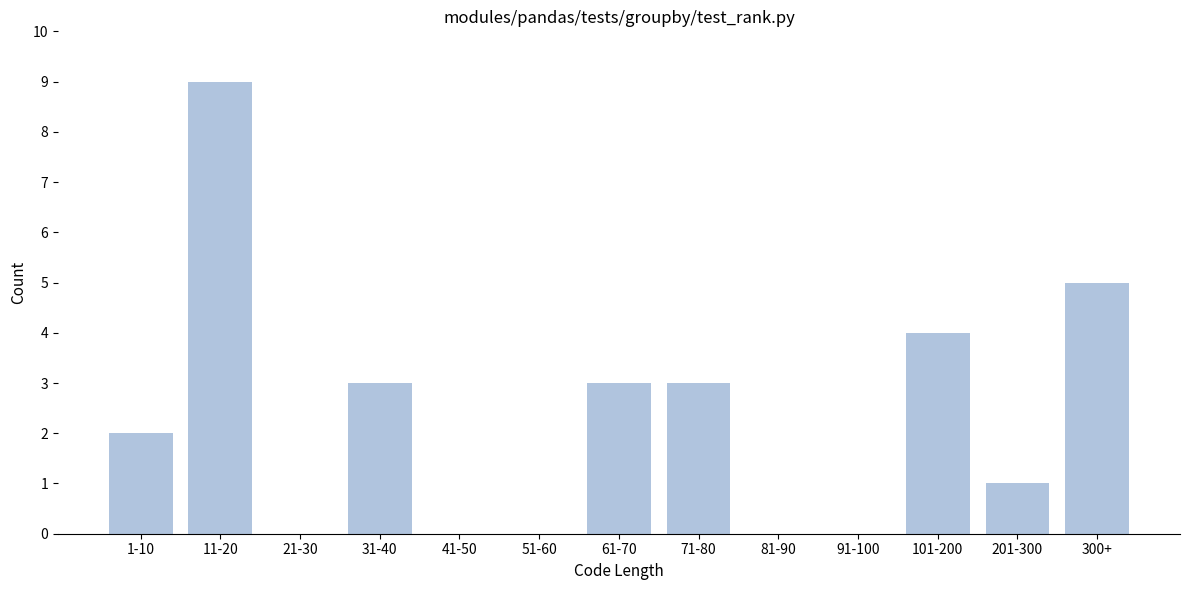

Reading left to right, what are all the values shown in this chart?

1-10=2	11-20=9	21-30=0	31-40=3	41-50=0	51-60=0	61-70=3	71-80=3	81-90=0	91-100=0	101-200=4	201-300=1	300+=5